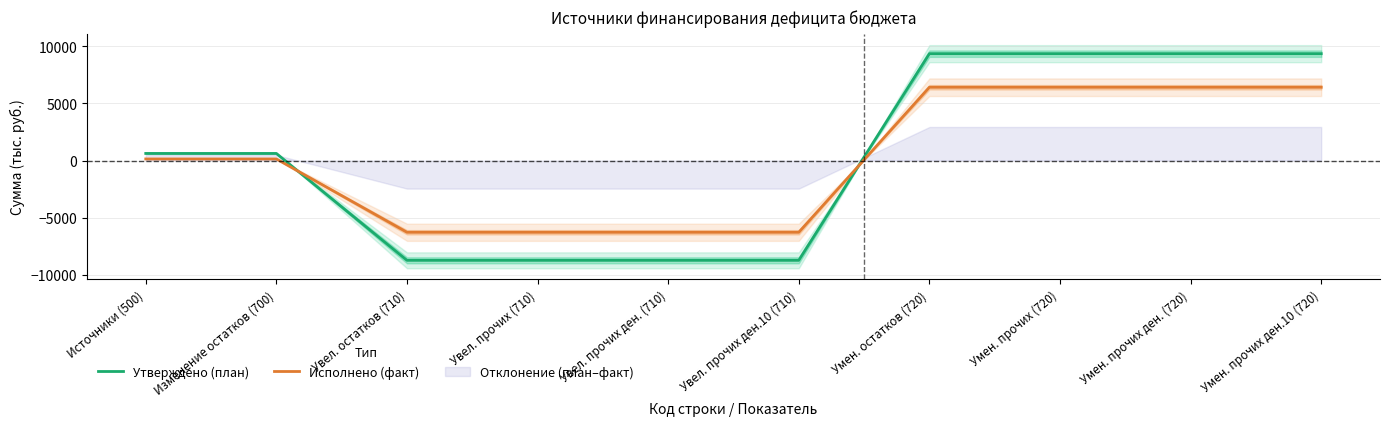

What is the sum of all Утверждено (план) values?

3742.8